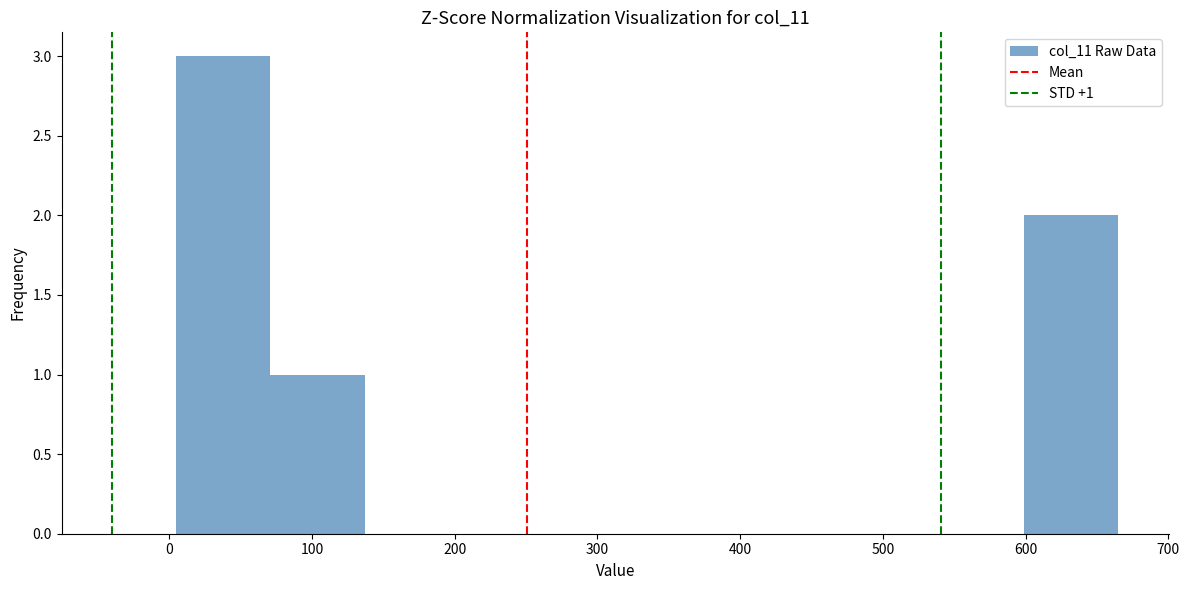

Over which range of the x-axis is the bar tallest?

5 to 71